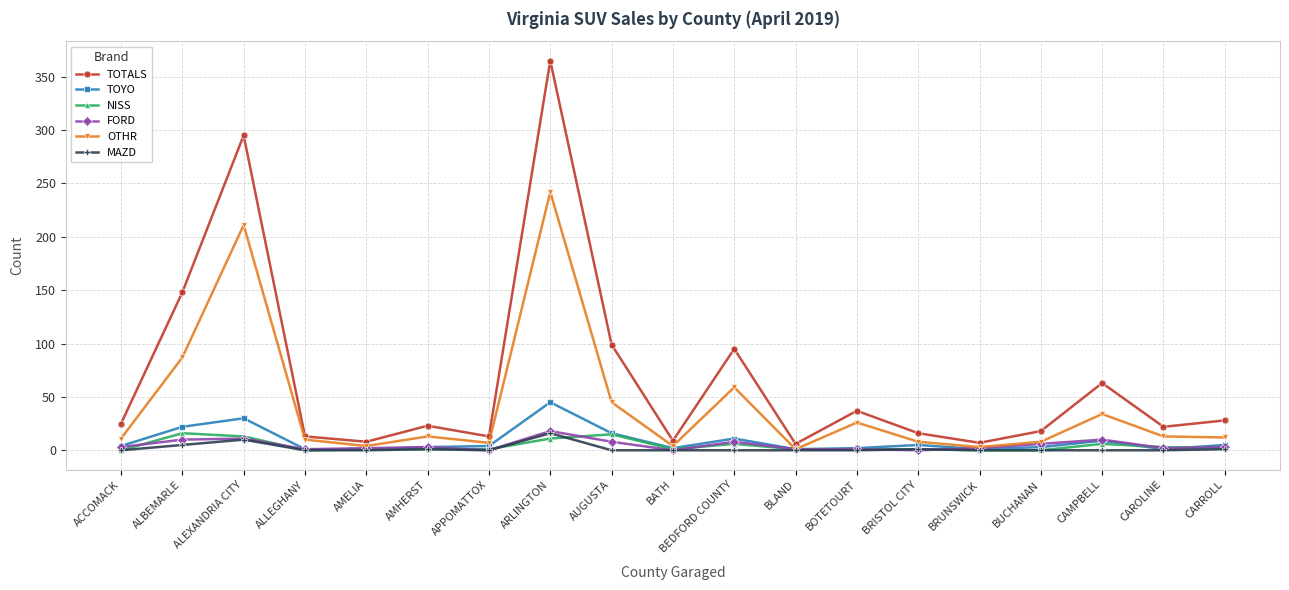

Is it true that TOYO equals 64 at ARLINGTON?

False